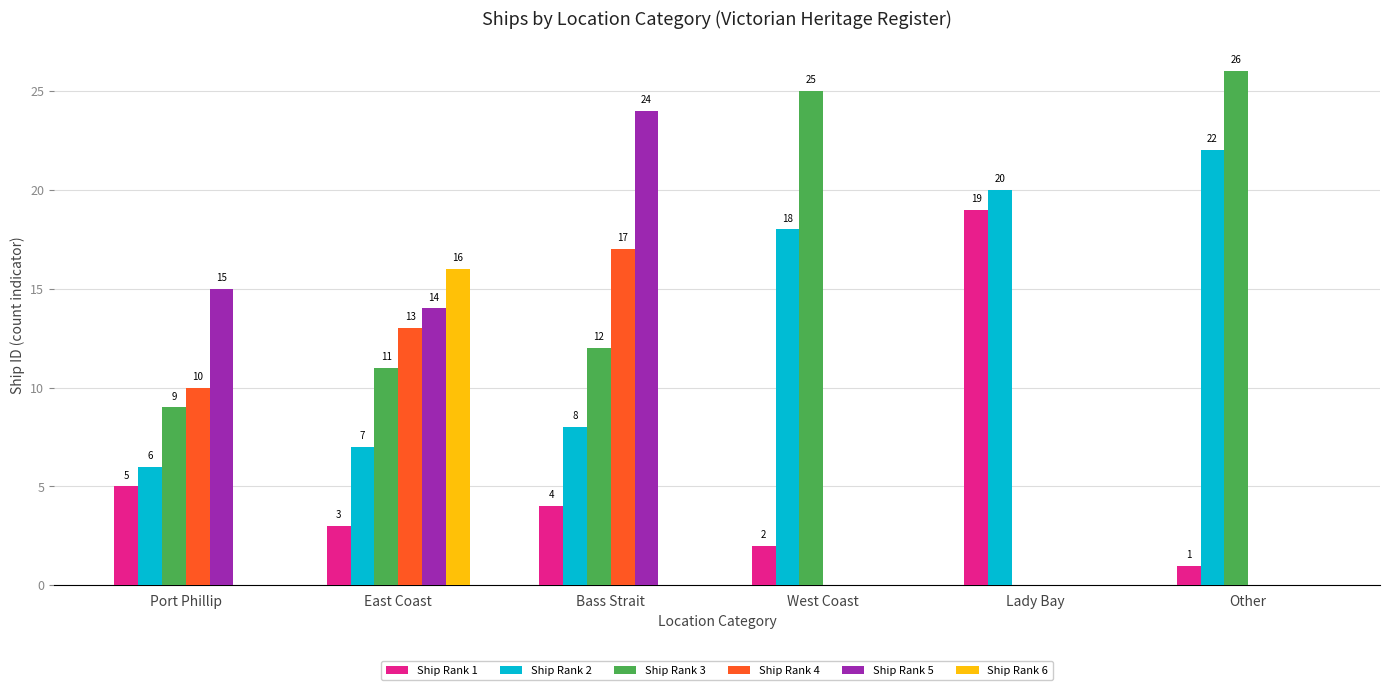

At which label is Ship Rank 4 closest to 8?

Port Phillip